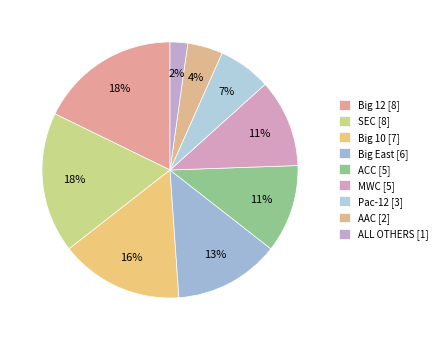

Approximately how many times larger is the value at MWC compared to ACC?

1.0